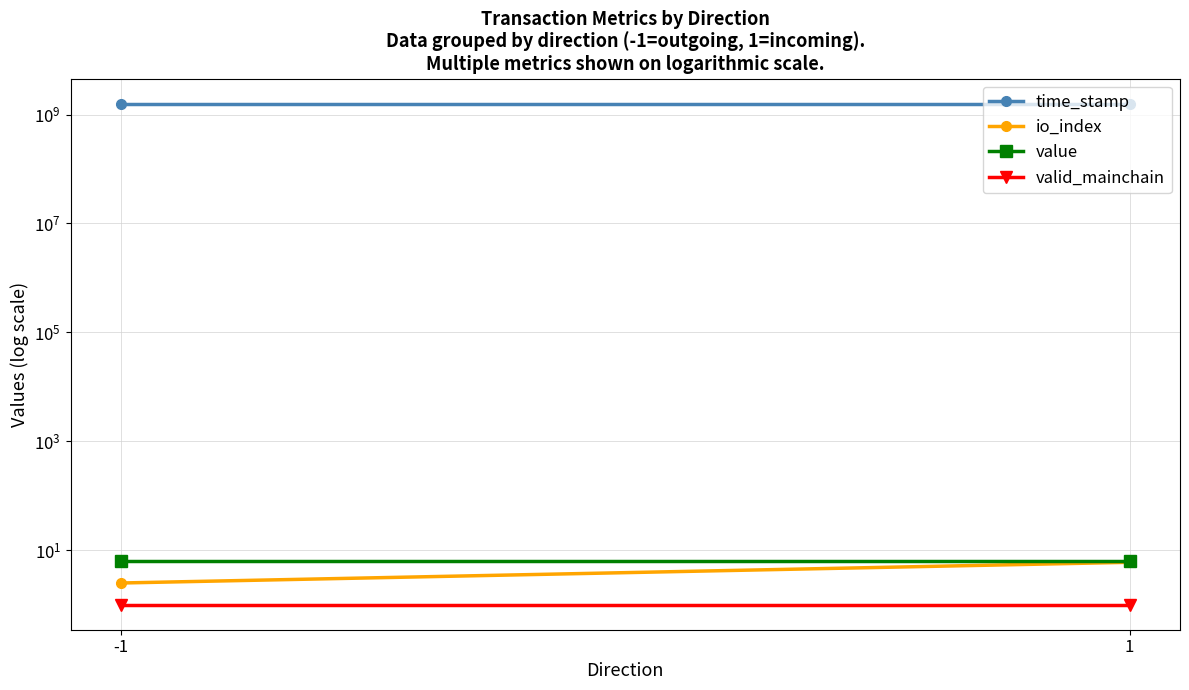

The valid_mainchain series shows 1.0 at 1. True or false?

True